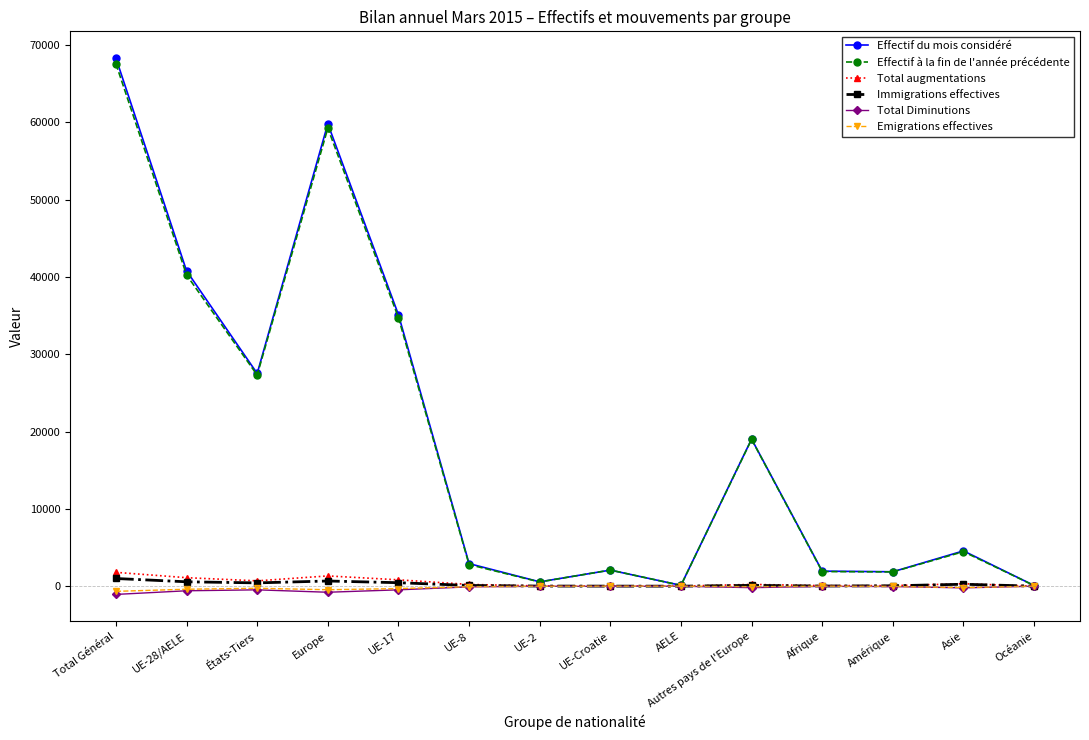

How many data points does each series have?

14